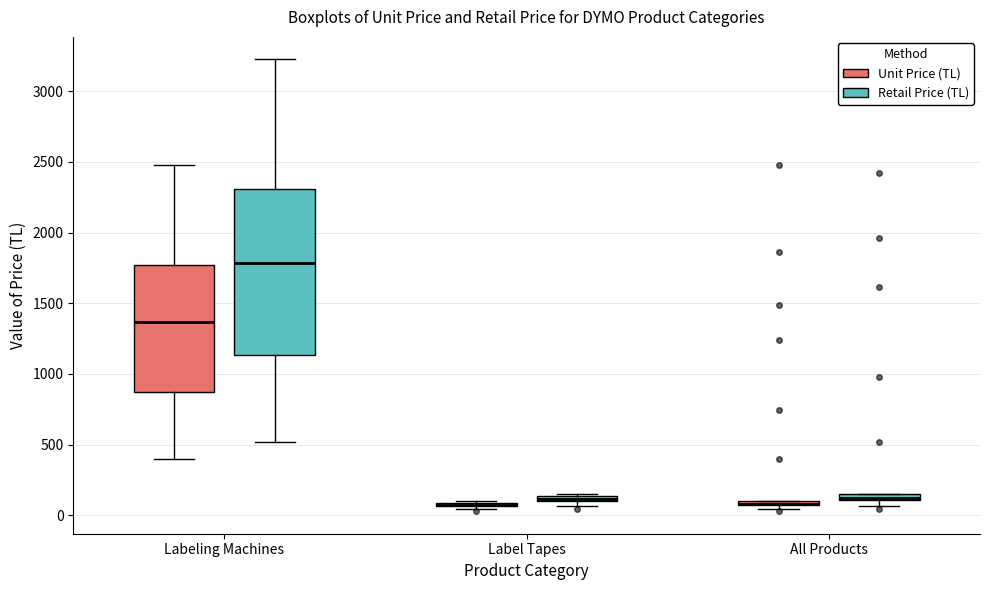

Where is the lower edge of the box for All Products (Unit Price (TL)) on the y-axis? The values are not printed on the chart, so give them approximately, as read against the axis.

50